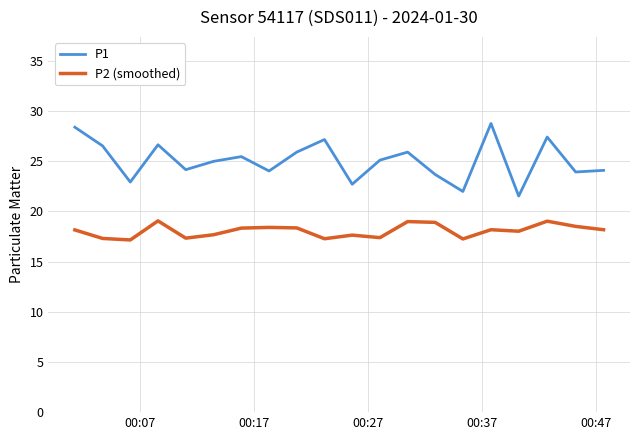

True or false: P1 and P2 (smoothed) cross at least once.

False